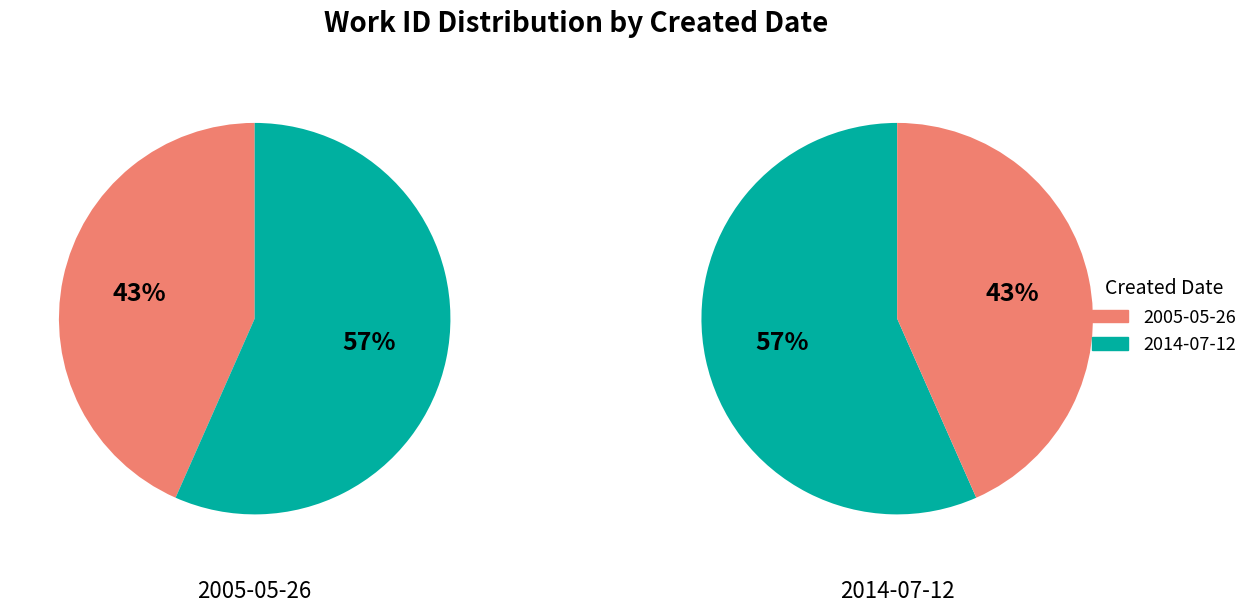

To the nearest percent, what is the difference between the 2005-05-26 and 2014-07-12 slice percentages?

13%